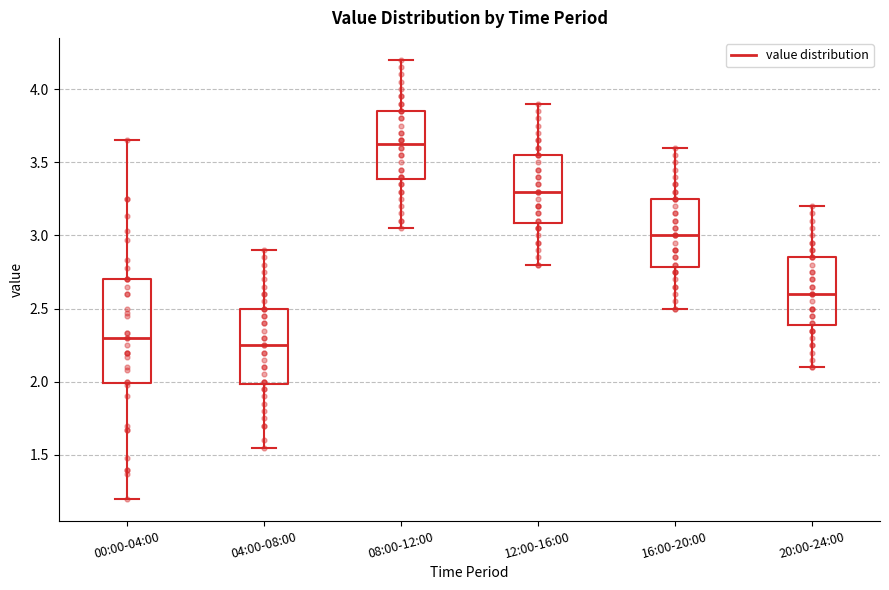

Reading left to right, transcribe this box plot: for each box, give where its median line is, the range the box spans, and where its two whiskers end, as read against the y-axis. The values are not printed on the chart, so give them approximately, as read against the axis.

00:00-04:00: median 2.30, box 2.00 to 2.70, whiskers 1.20 to 3.65
04:00-08:00: median 2.25, box 2.00 to 2.50, whiskers 1.55 to 2.90
08:00-12:00: median 3.65, box 3.40 to 3.85, whiskers 3.05 to 4.20
12:00-16:00: median 3.30, box 3.10 to 3.55, whiskers 2.80 to 3.90
16:00-20:00: median 3.00, box 2.80 to 3.25, whiskers 2.50 to 3.60
20:00-24:00: median 2.60, box 2.40 to 2.85, whiskers 2.10 to 3.20